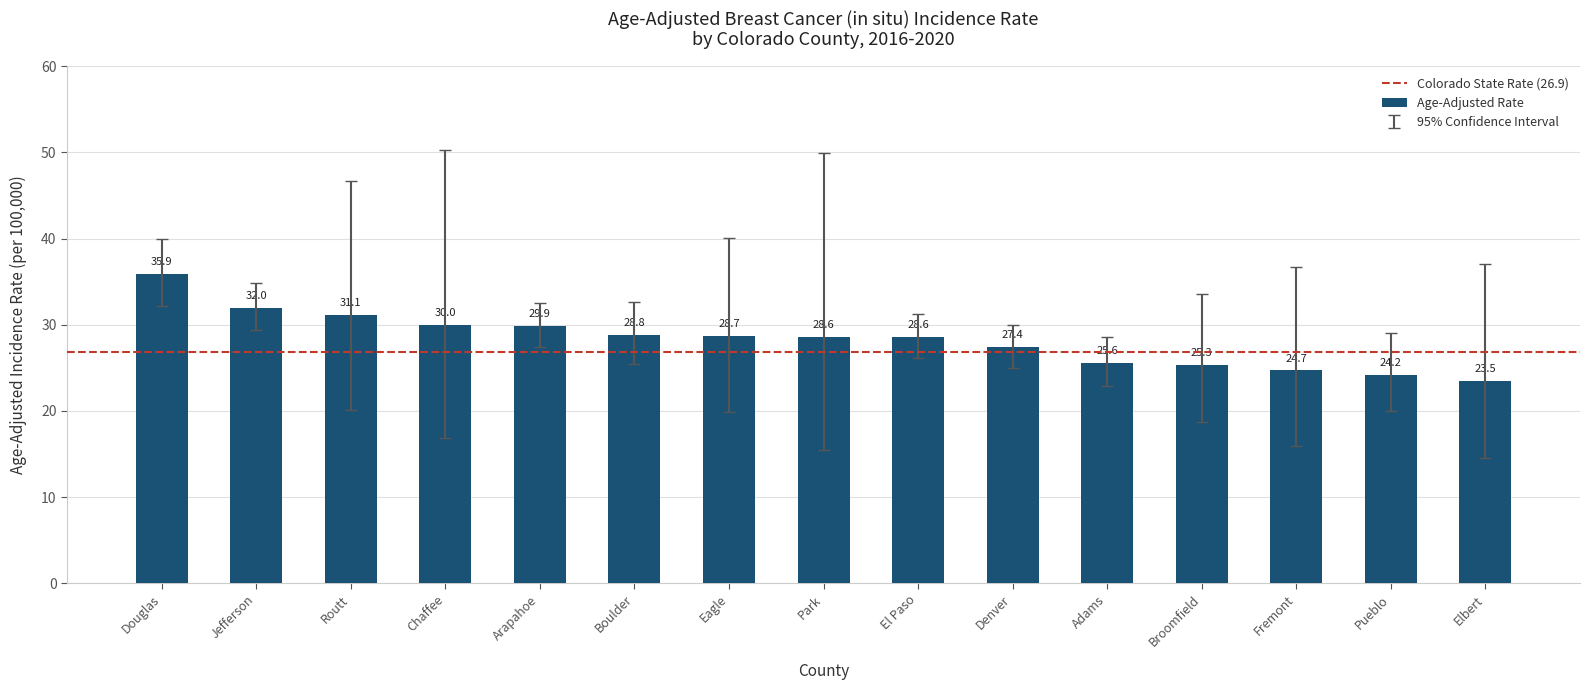

Reading left to right, what are all the values shown in this chart?

Douglas=35.9	Jefferson=32.0	Routt=31.1	Chaffee=30.0	Arapahoe=29.9	Boulder=28.8	Eagle=28.7	Park=28.6	El Paso=28.6	Denver=27.4	Adams=25.6	Broomfield=25.3	Fremont=24.7	Pueblo=24.2	Elbert=23.5